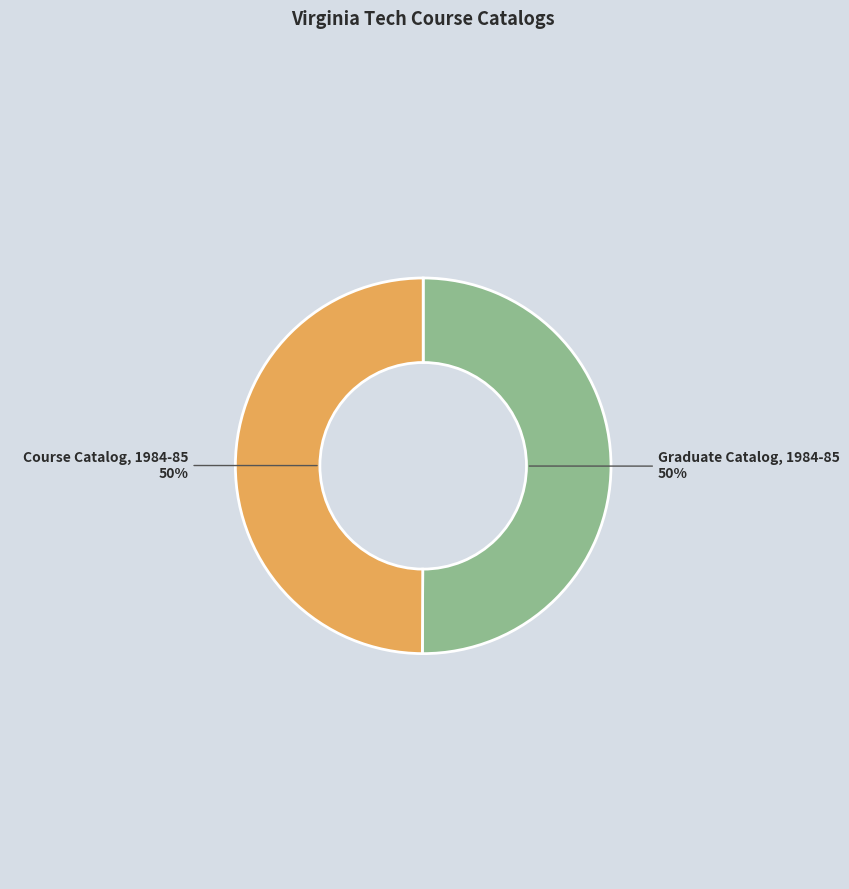

To the nearest percent, what portion does Graduate Catalog, 1984-85 represent?

50%